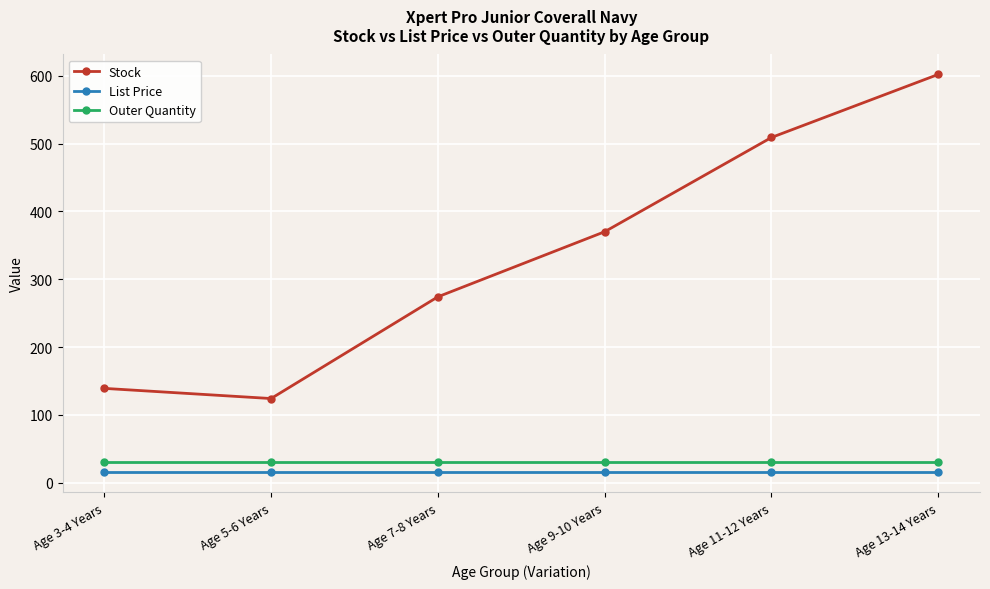

What is the label of the 4th point from the right?

Age 7-8 Years